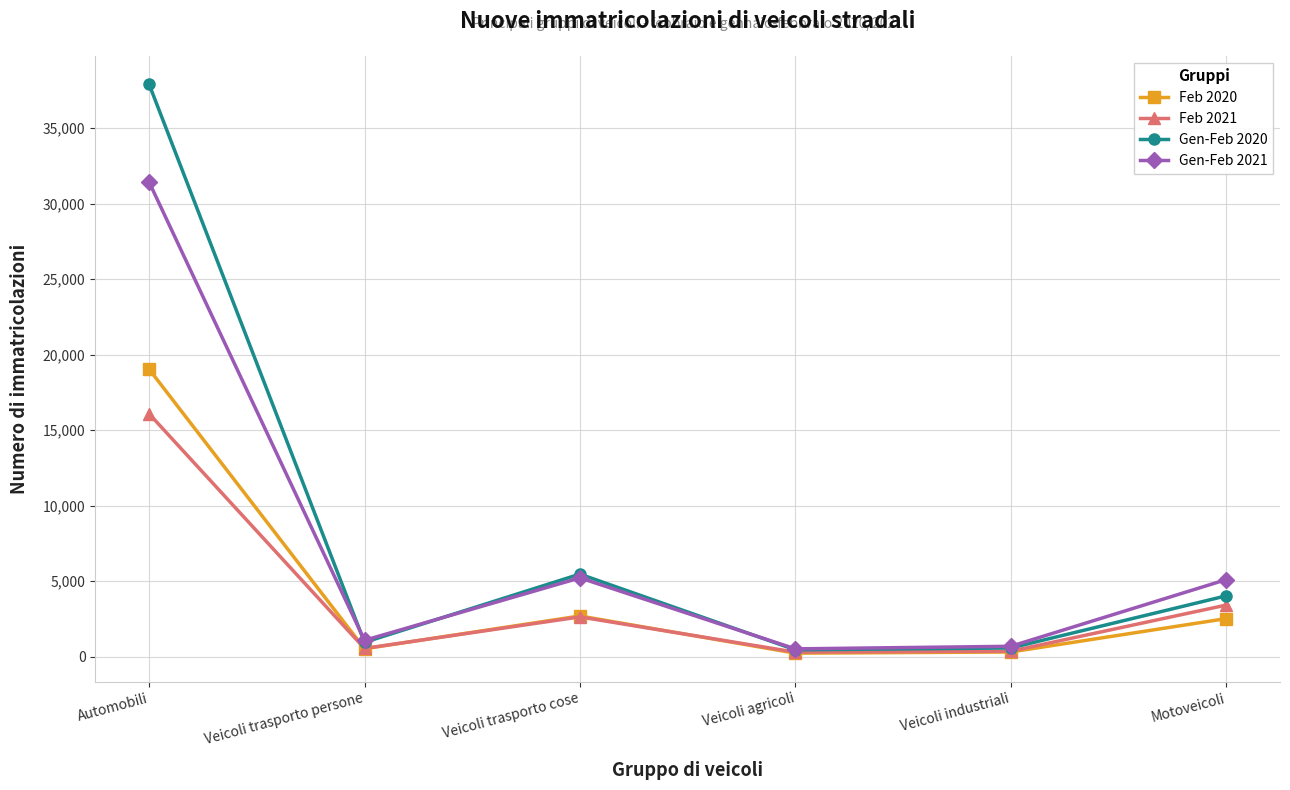

What is the sum of all Gen-Feb 2021 values?

44016